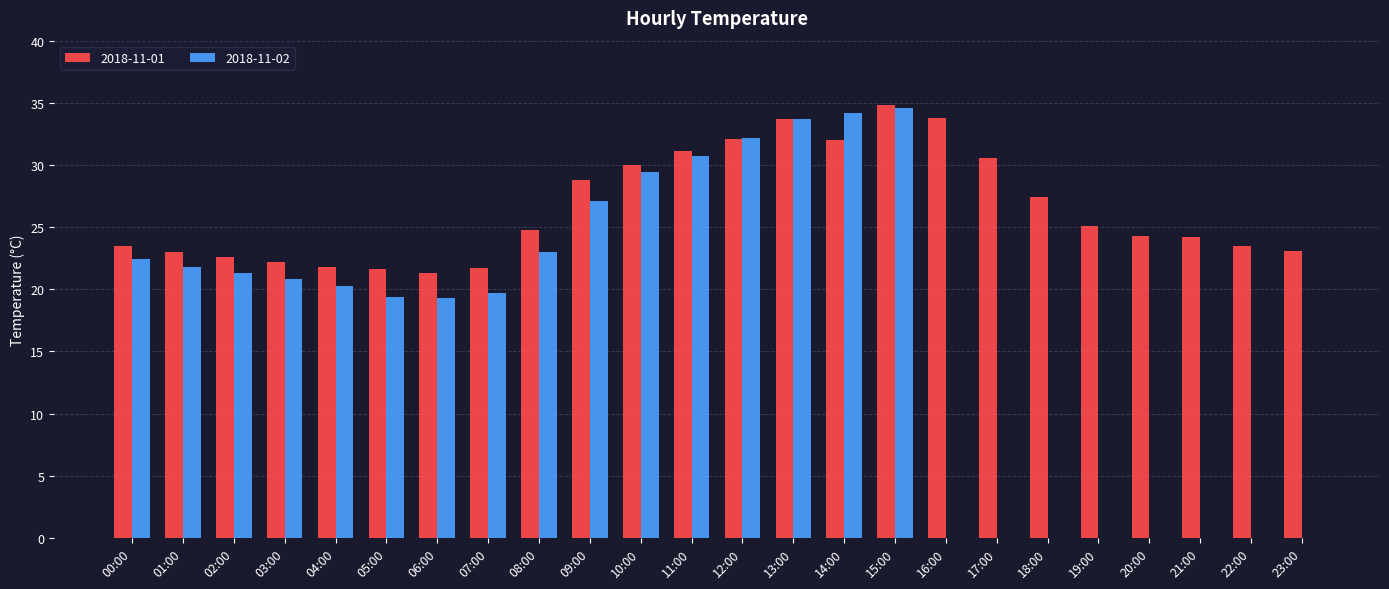

What is the greatest value displayed?

34.8